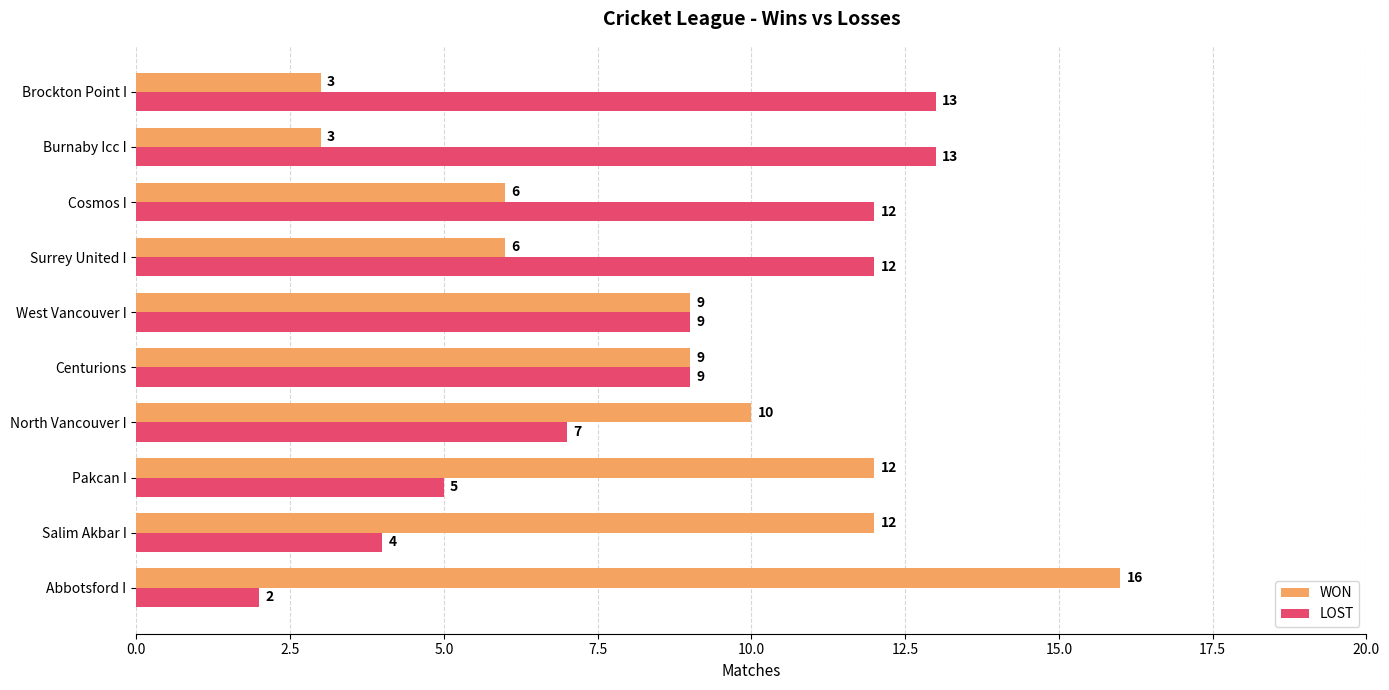

Which series has the largest range (max minus min)?

WON